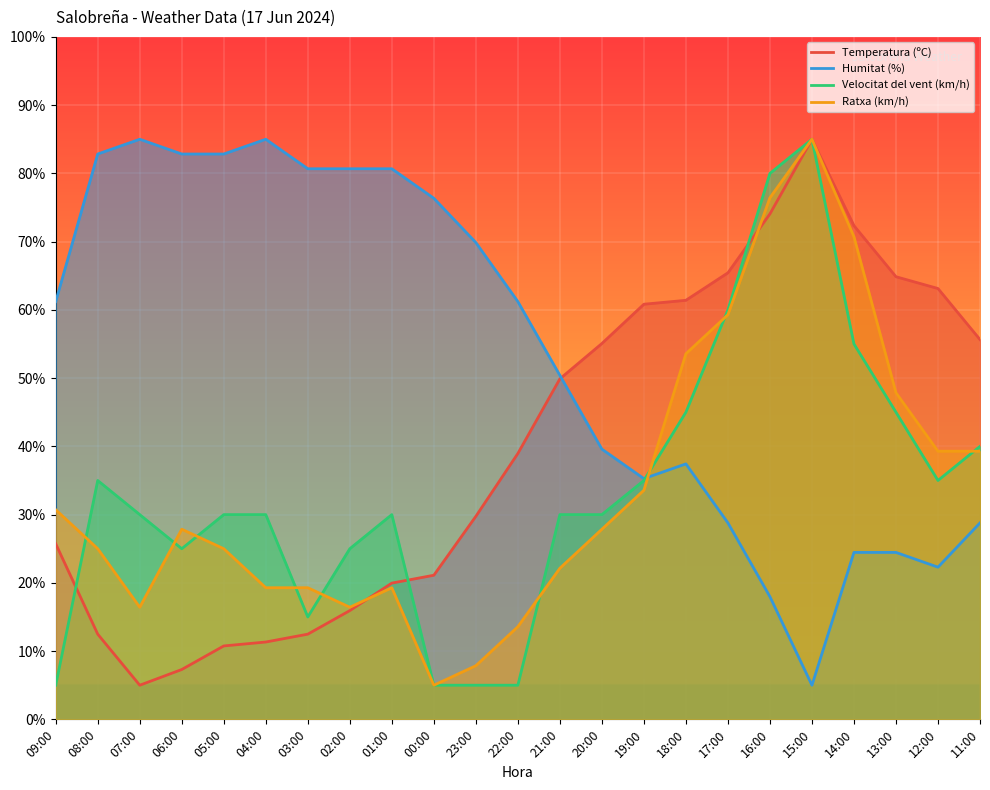

At which label does Temperatura (ºC) first exceed 38?

22:00